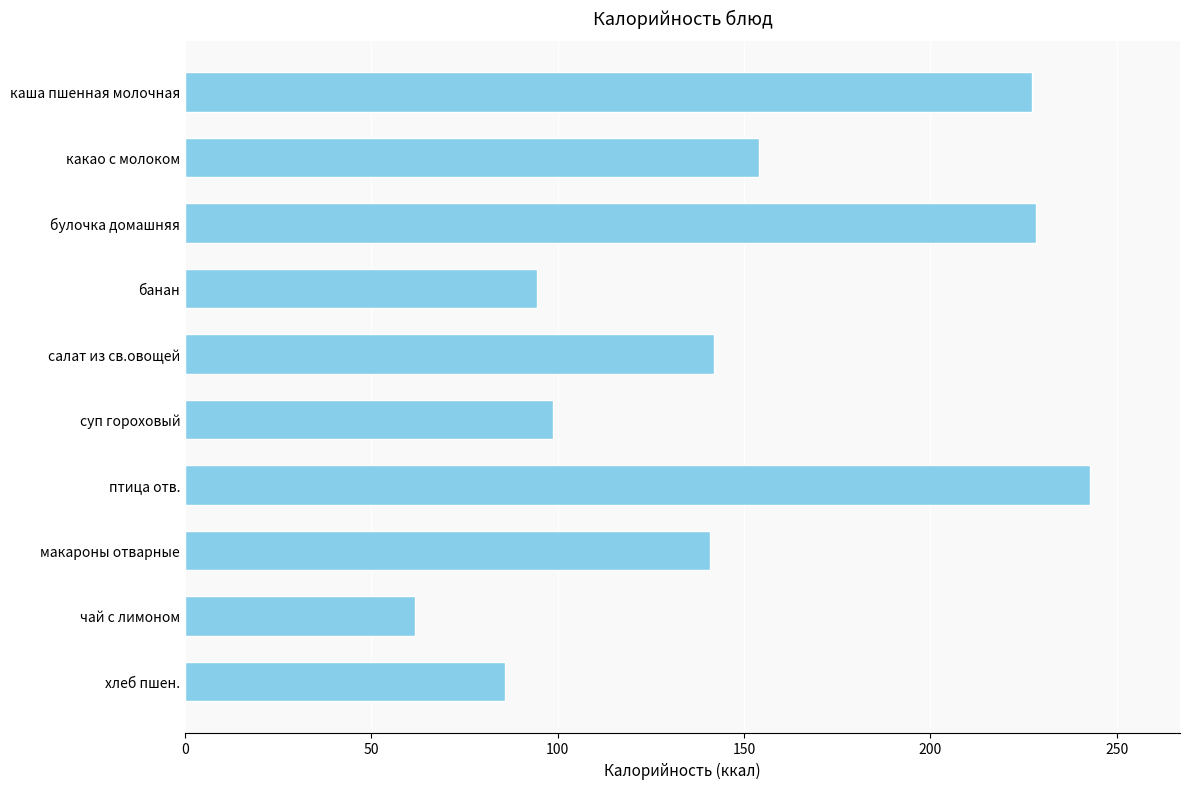

What is the label of the 6th bar from the bottom?

салат из св.овощей